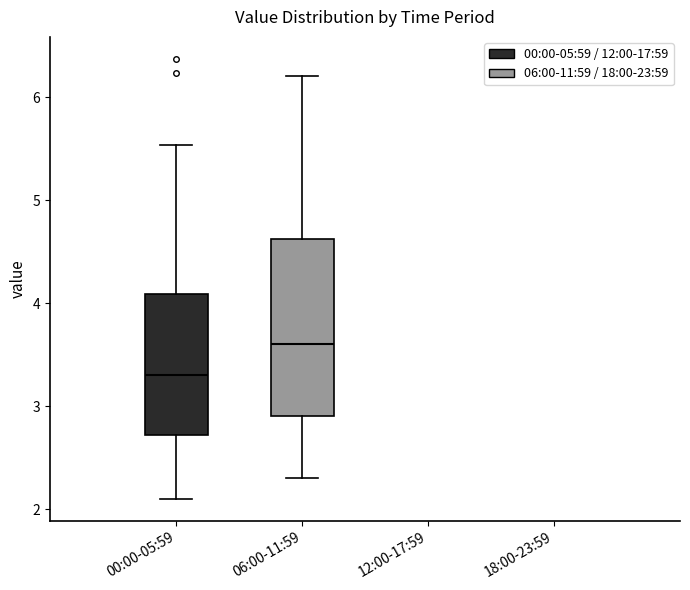

Where is the upper edge of the box for 06:00-11:59 on the y-axis? The values are not printed on the chart, so give them approximately, as read against the axis.

4.6